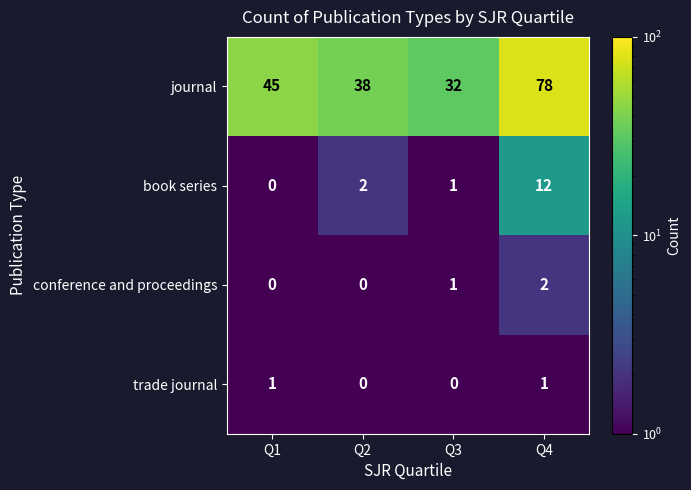

Rank the series by their maximum value, from lowest to highest.

trade journal, conference and proceedings, book series, journal